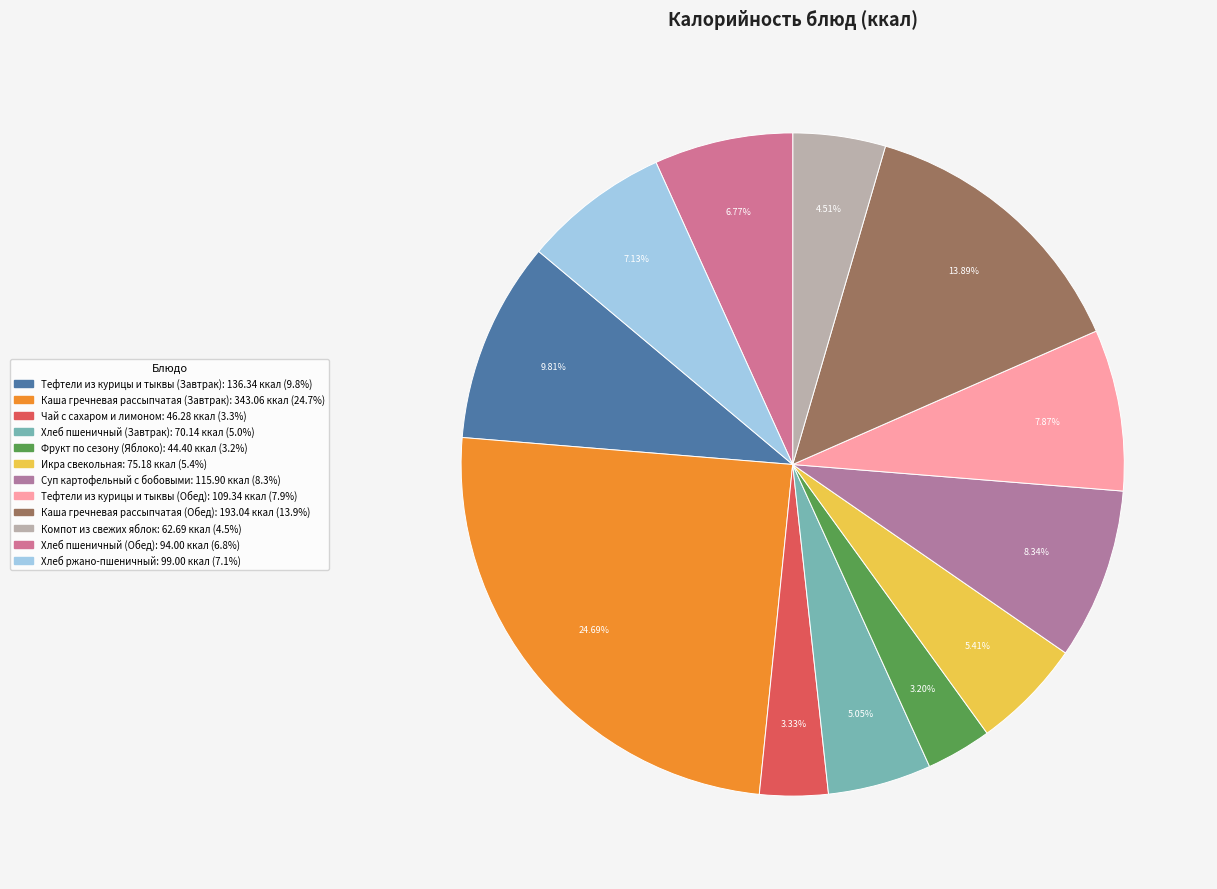

What is the change in value from Хлеб пшеничный (Завтрак) to Хлеб пшеничный (Обед)?

+23.9